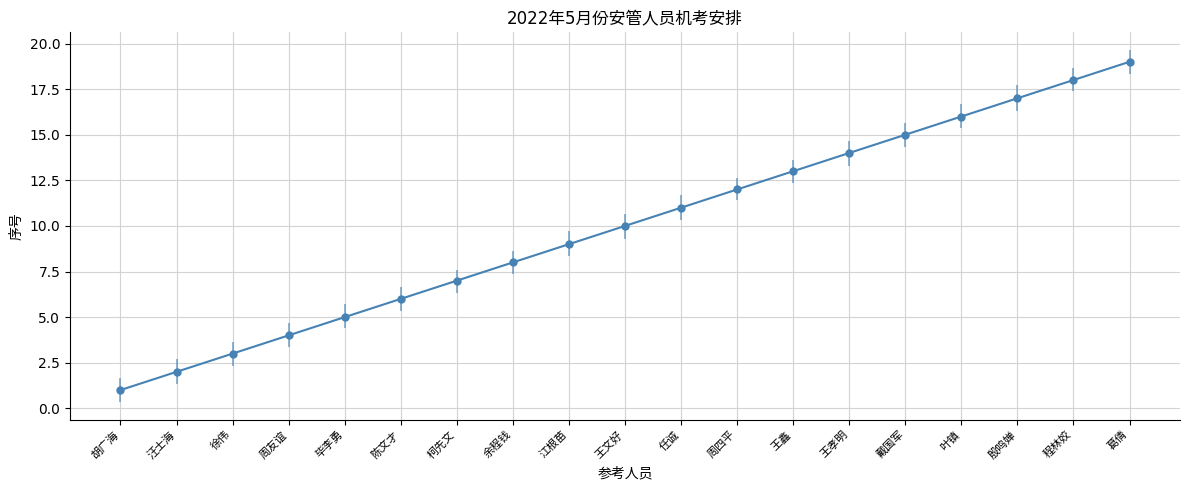

Where does the data first go above 10?

任诚